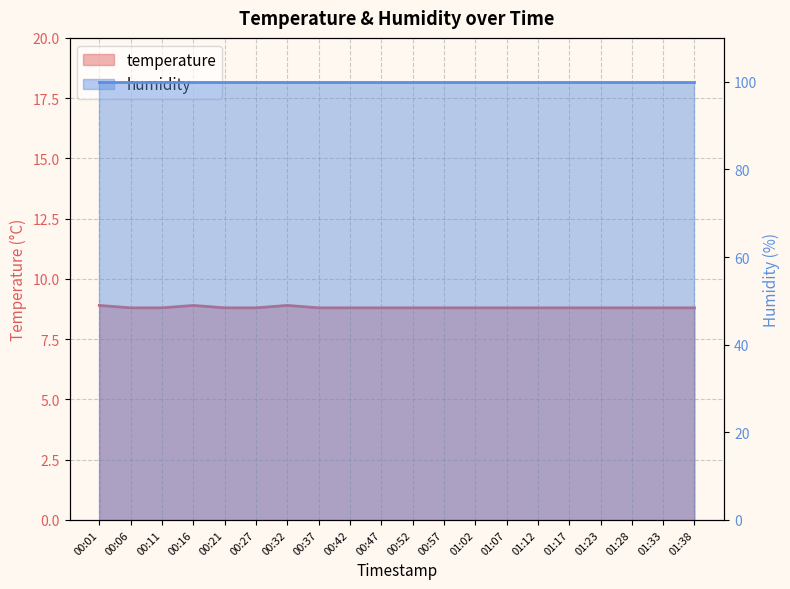

What is the label of the 4th point from the left?

00:16